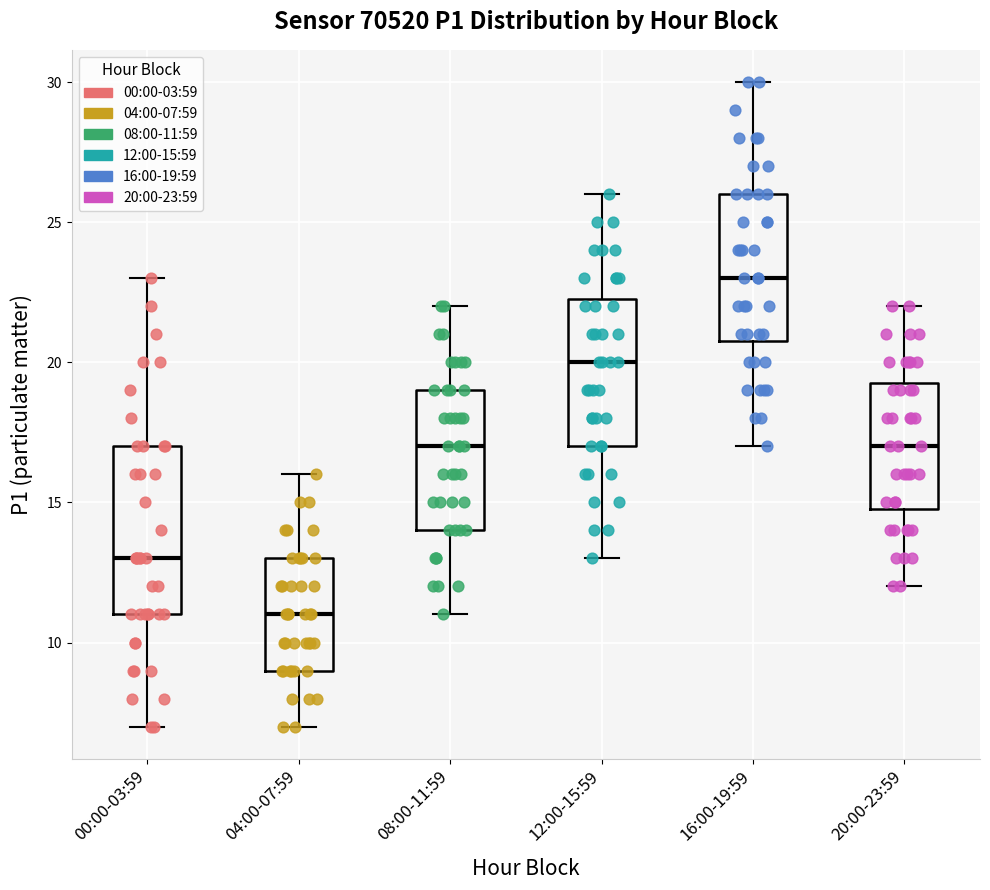

Reading left to right, transcribe this box plot: for each box, give where its median line is, the range the box spans, and where its two whiskers end, as read against the y-axis. The values are not printed on the chart, so give them approximately, as read against the axis.

00:00-03:59: median 13.0, box 11.0 to 17.0, whiskers 7.0 to 23.0
04:00-07:59: median 11.0, box 9.0 to 13.0, whiskers 7.0 to 16.0
08:00-11:59: median 17.0, box 14.0 to 19.0, whiskers 11.0 to 22.0
12:00-15:59: median 20.0, box 17.0 to 22.5, whiskers 13.0 to 26.0
16:00-19:59: median 23.0, box 21.0 to 26.0, whiskers 17.0 to 30.0
20:00-23:59: median 17.0, box 15.0 to 19.5, whiskers 12.0 to 22.0